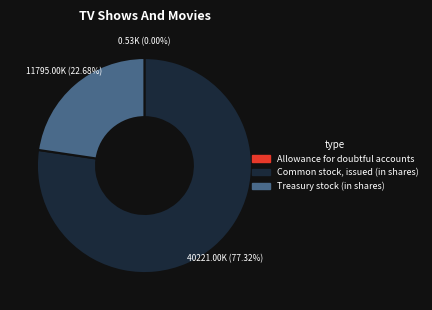

Approximately how many times larger is the value at Common stock, issued (in shares) compared to Treasury stock (in shares)?

3.4